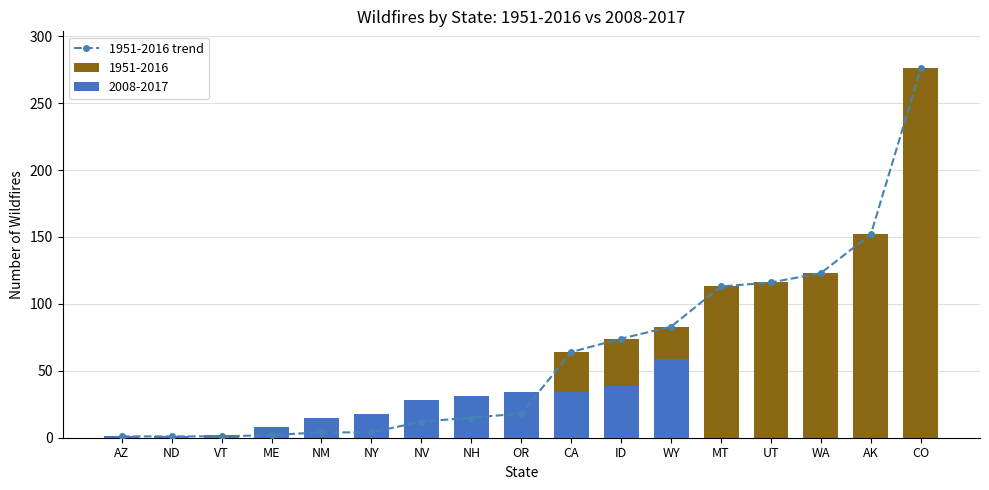

Which has a higher value, NH or WY?

WY